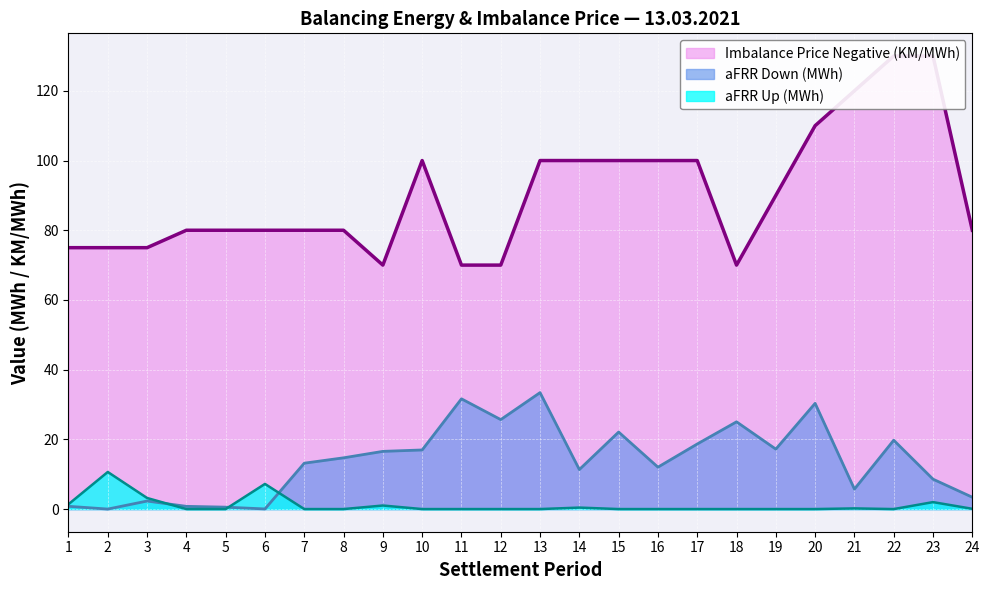

True or false: Imbalance Price Negative (KM/MWh) and aFRR Down (MWh) intersect in this chart.

False